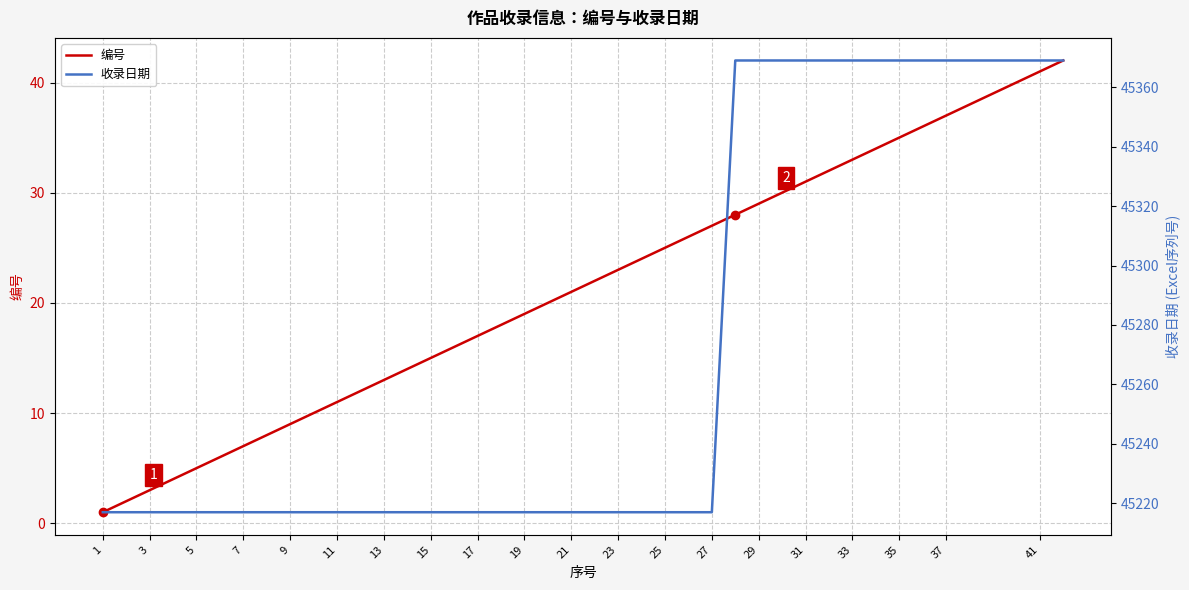

Which category has the lowest value across all series?

1